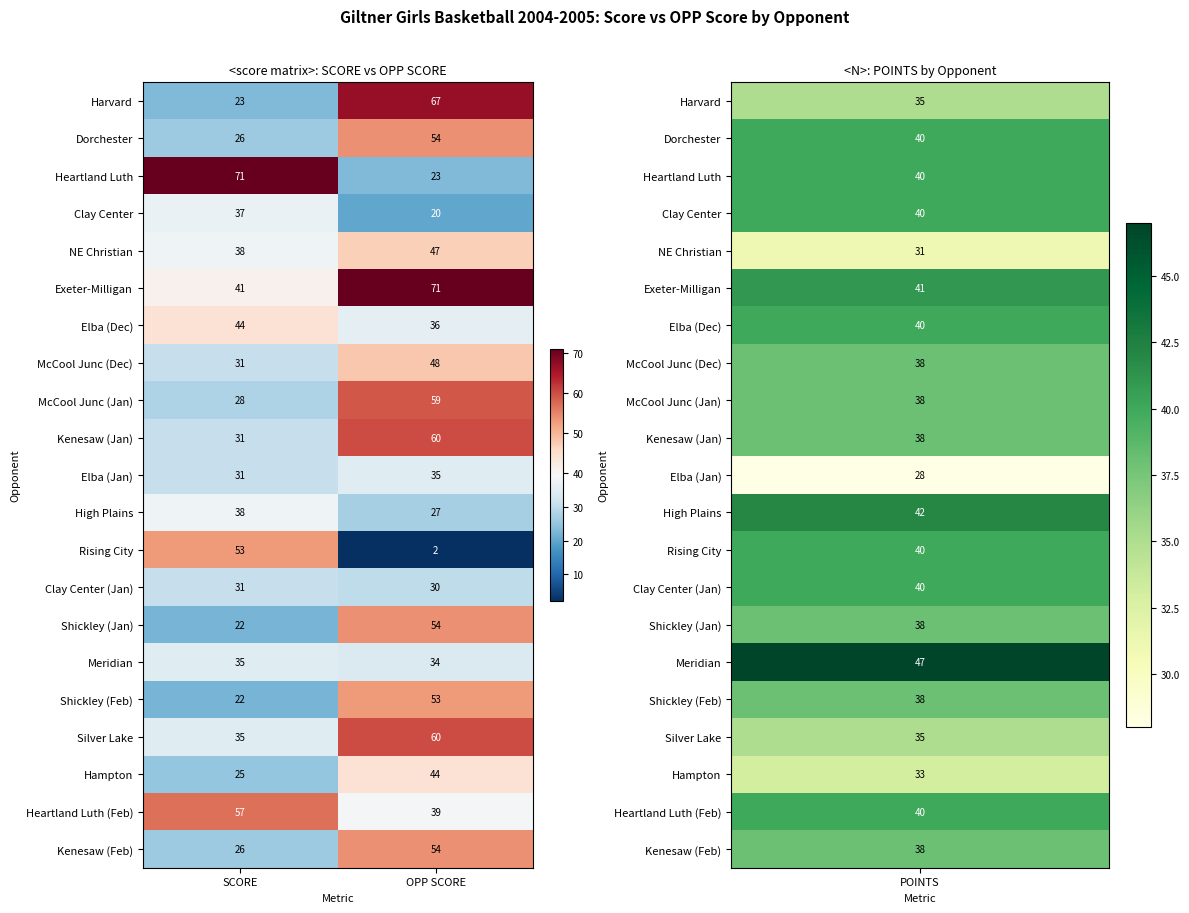

How many series are shown in this chart?

21